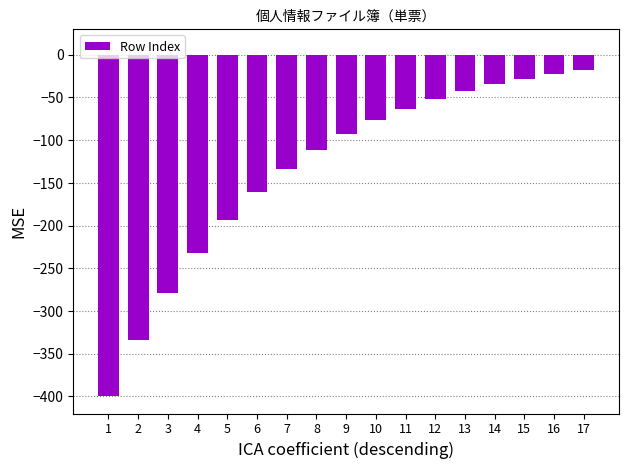

Where is the data nearest to the value -208?

5